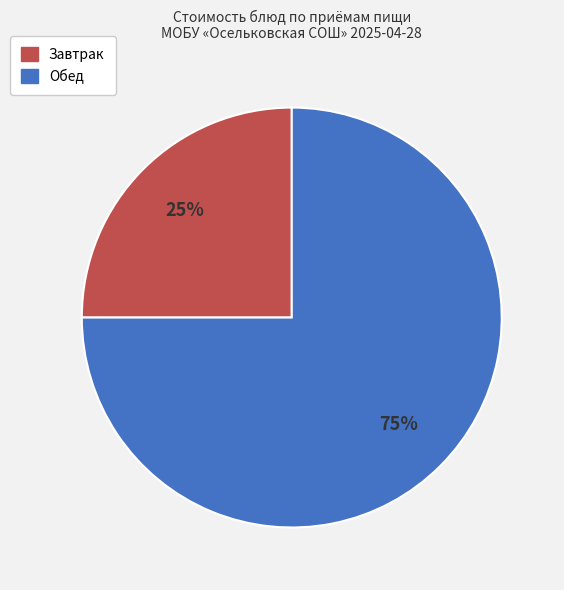

How many slices are in this pie chart?

2